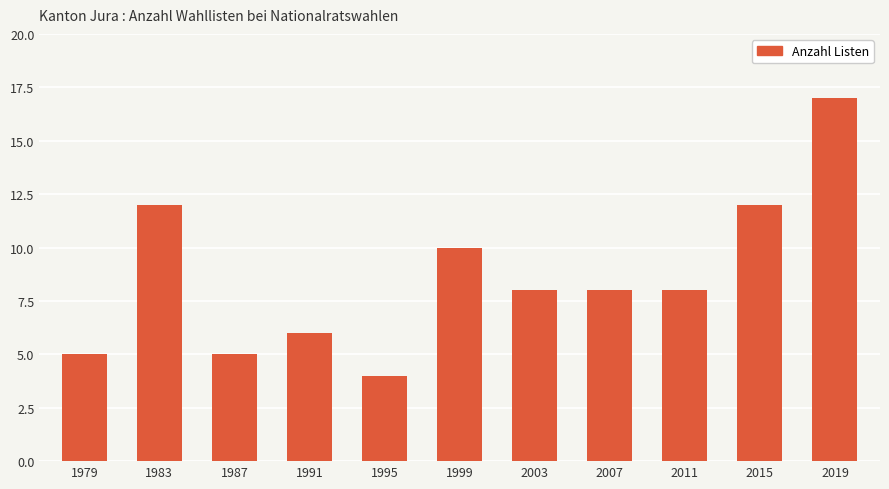

What is the maximum value shown in the chart?

17